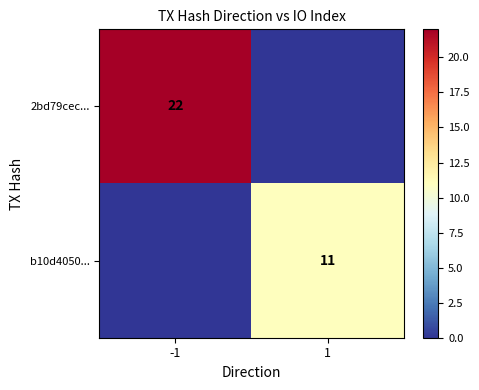

The value of 2bd79cec... at -1 is 15. True or false?

False